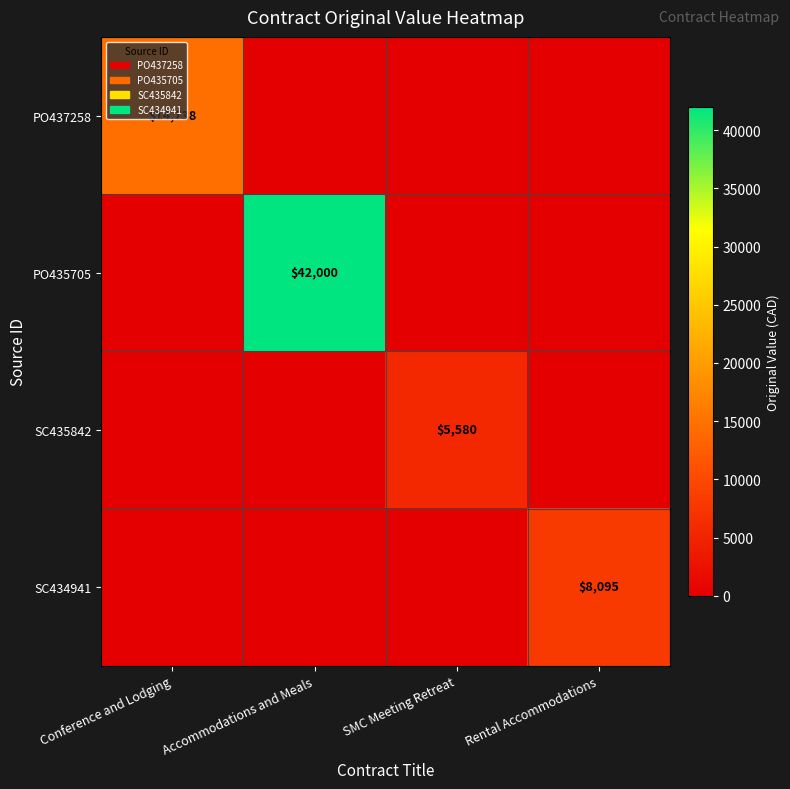

At which category is the sum across all series the highest?

Accommodations and Meals